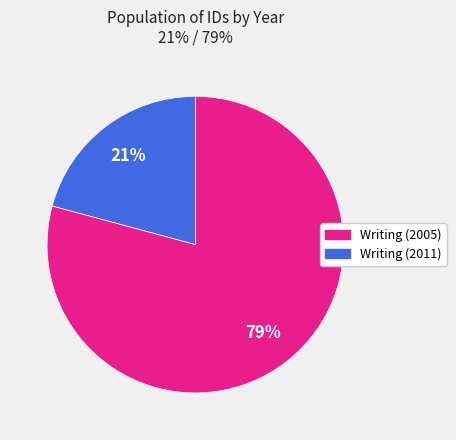

Is there a majority slice in this chart?

Yes